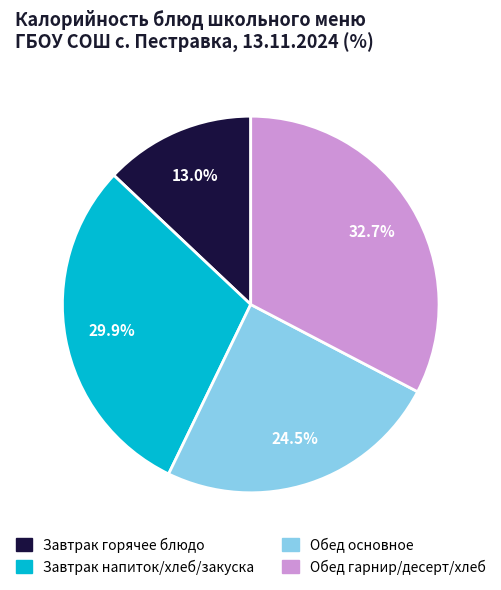

Is there a majority slice in this chart?

No